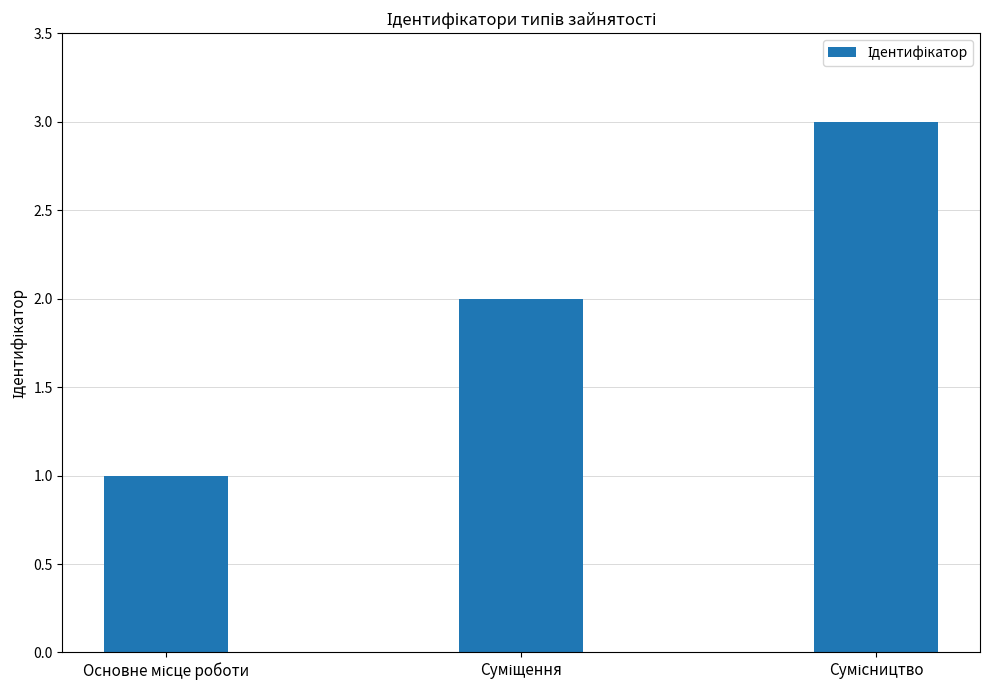

What is the greatest value displayed?

3